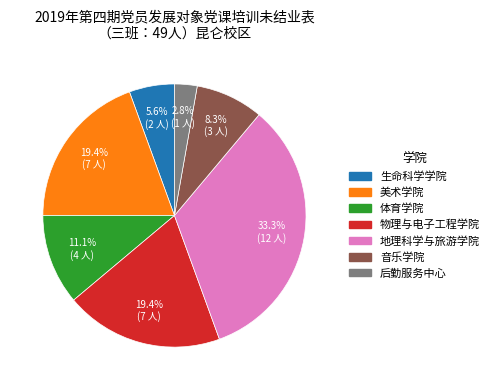

To the nearest percent, what is the average slice percentage?

14%